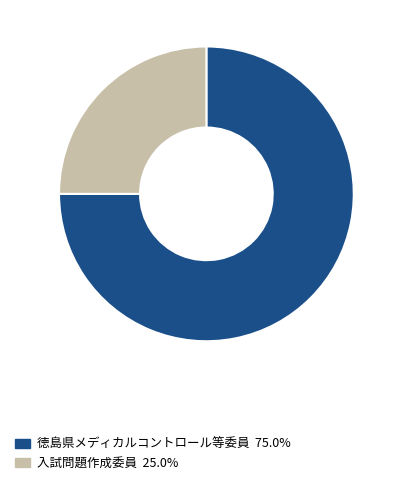

Is there a majority slice in this chart?

Yes